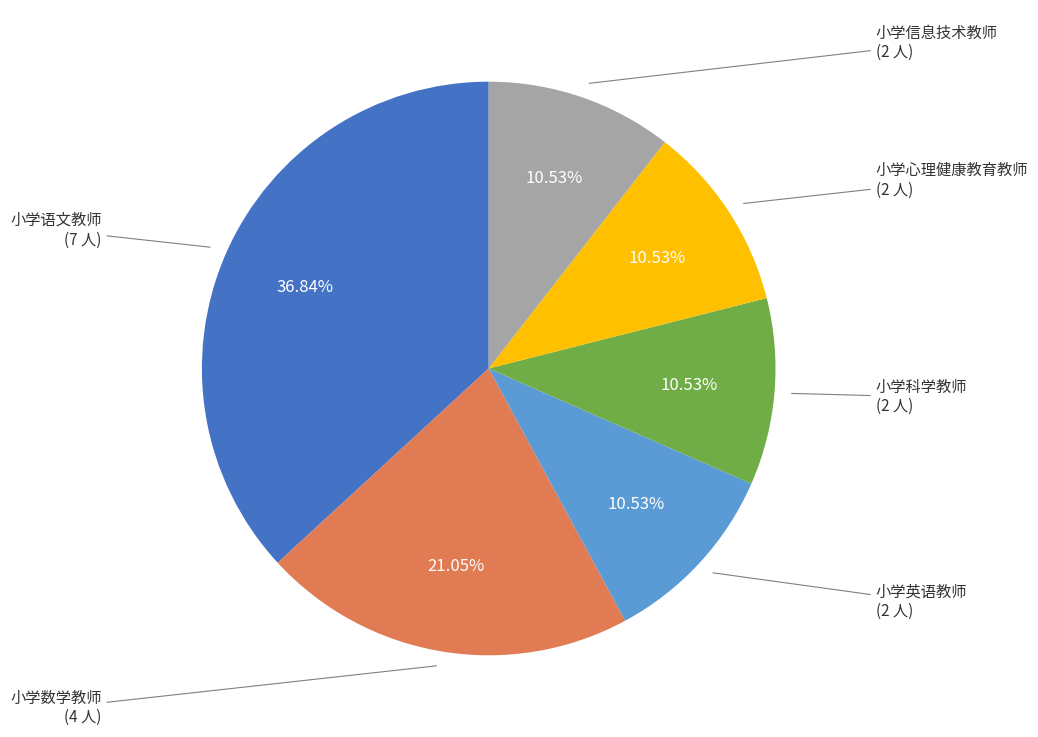

Is there any slice that represents more than half of the pie?

No